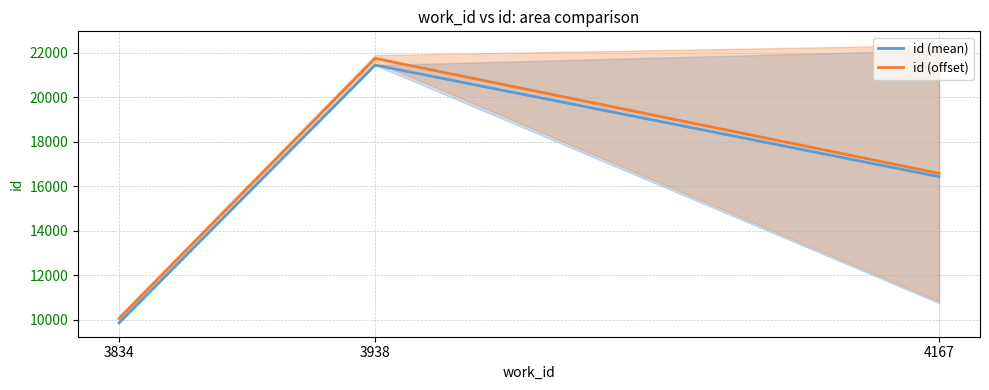

What is the value of the id (offset) point at the 1st from the left?

10065.5